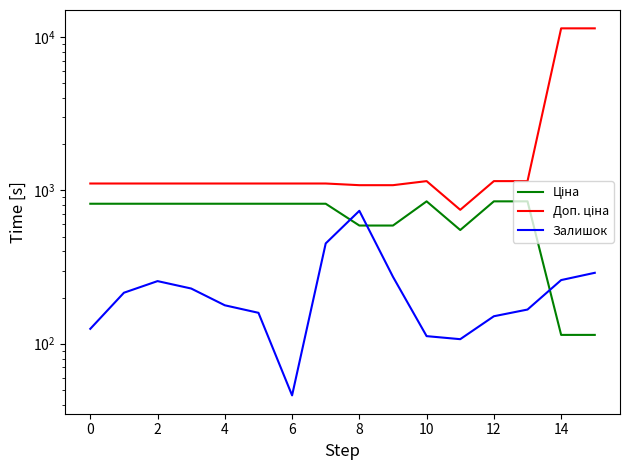

Is this an area chart (filled region under the line)?

No